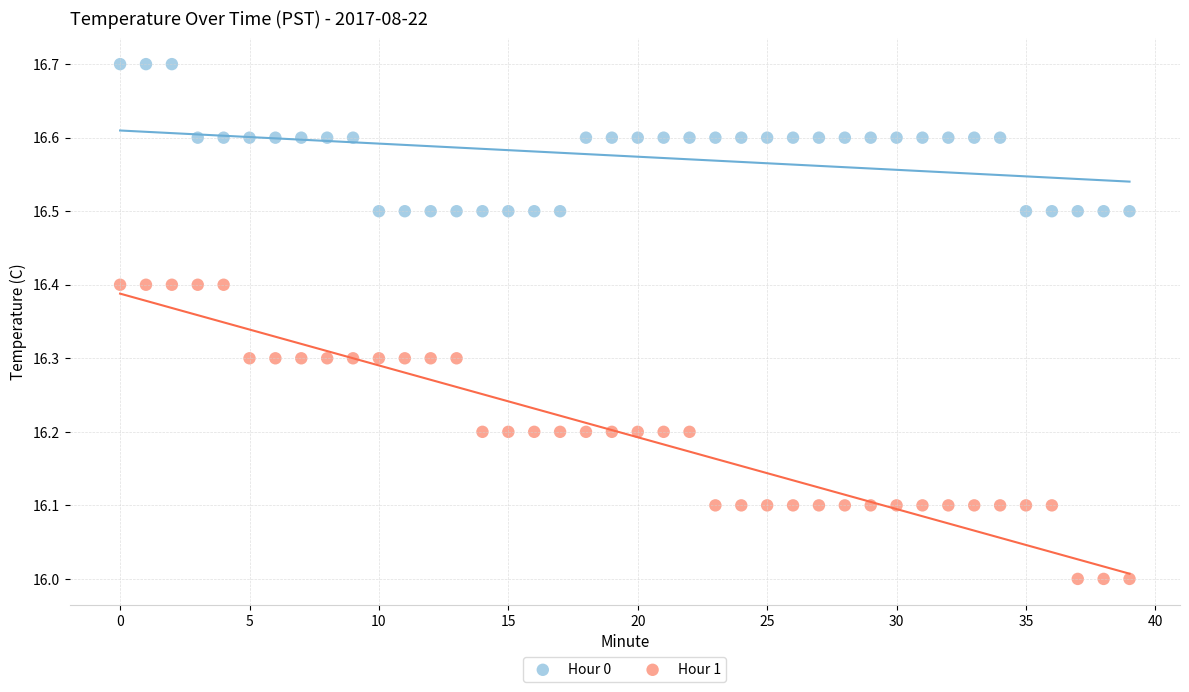

Which series contains the highest Y value?

Hour 0